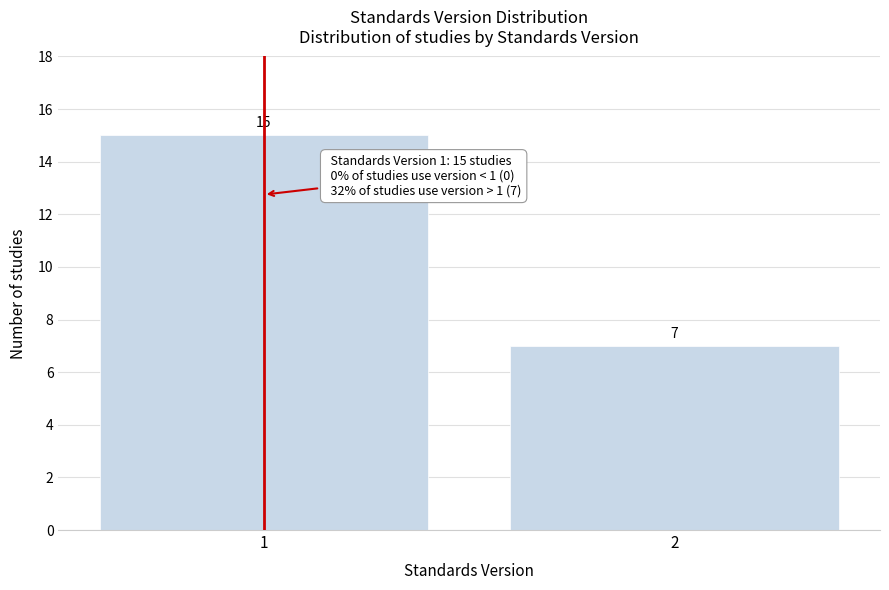

Reading right to left, list all the values displayed in this chart.

2=7	1=15